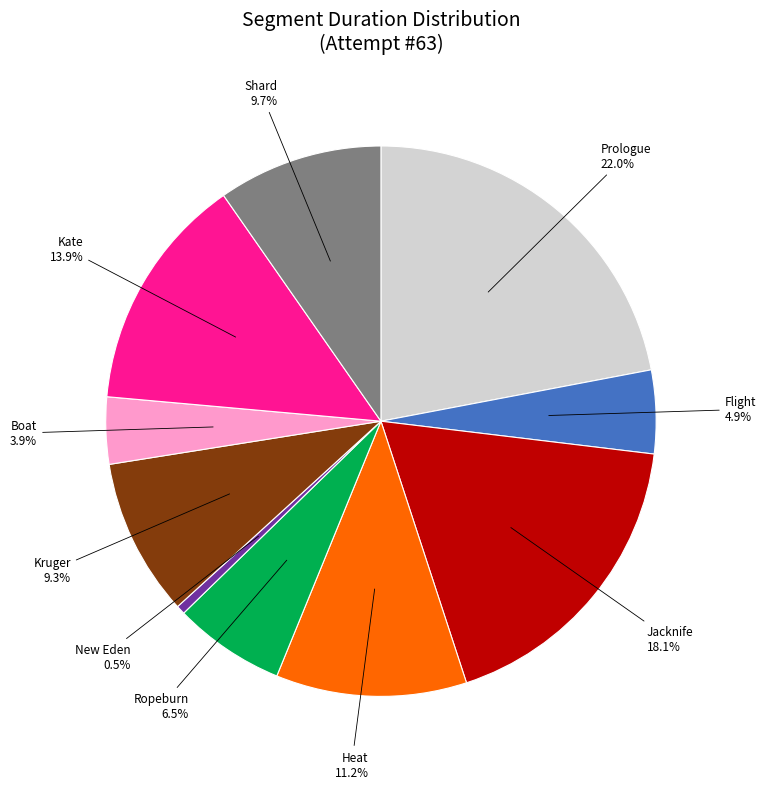

Is there a majority slice in this chart?

No